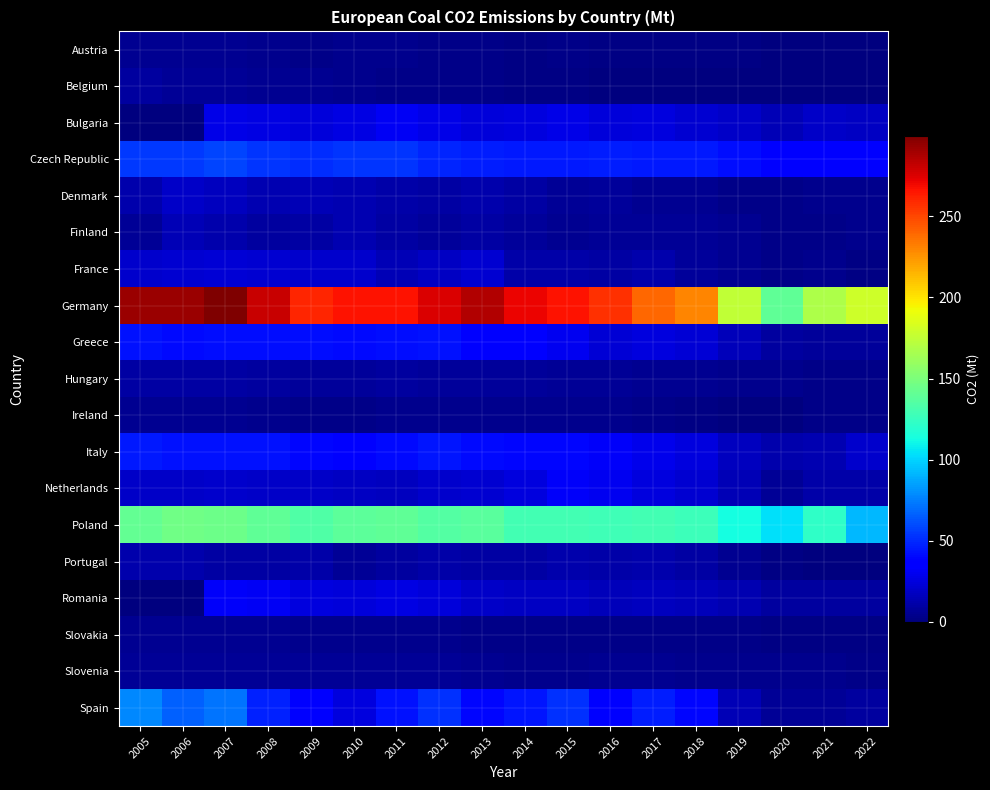

Which series changed the most between 2014 and 2021?

Germany